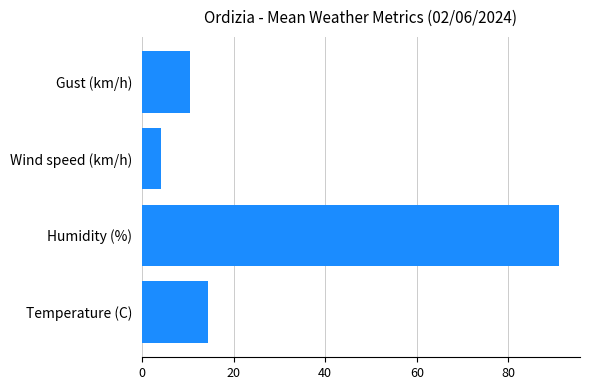

The Temperature (C) series shows 23.0 at 13:00. True or false?

False